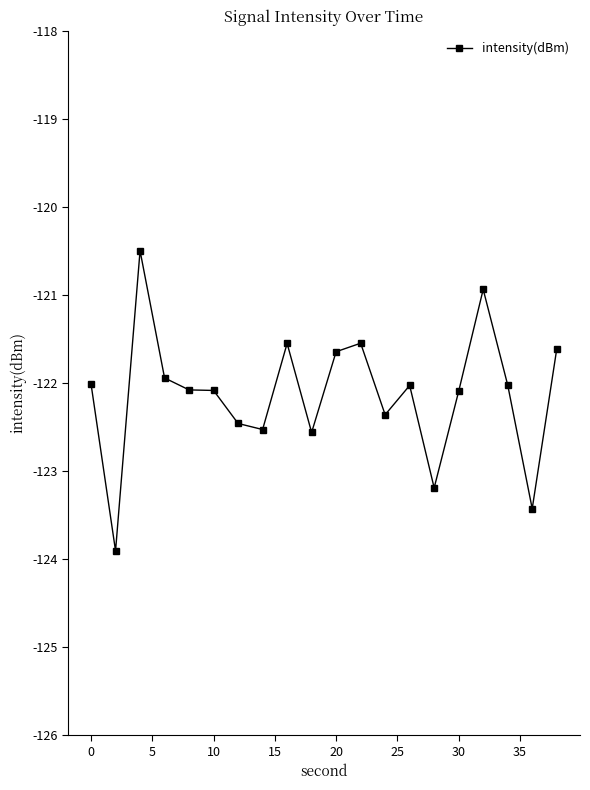

What is the value of the 19th point from the left?

-123.4